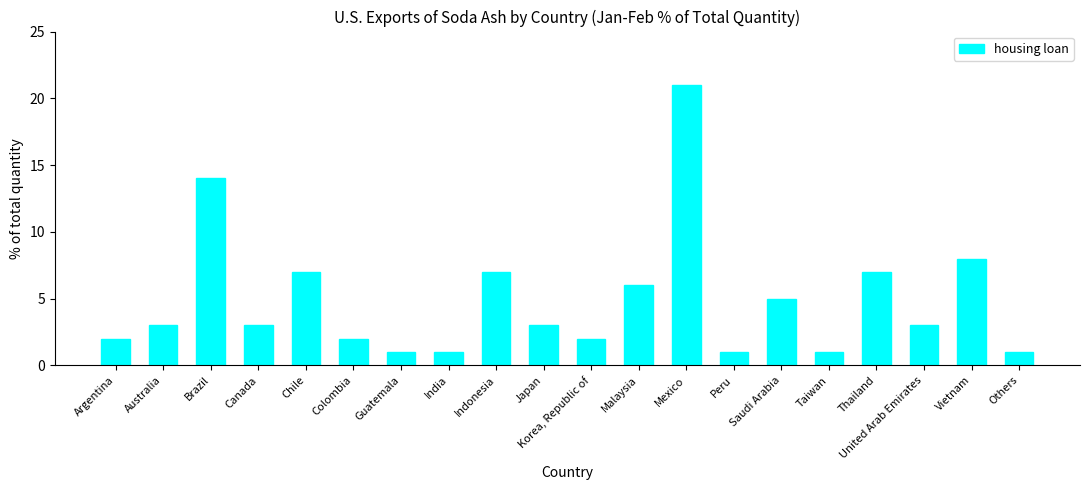

What value does the data have at Vietnam?

8